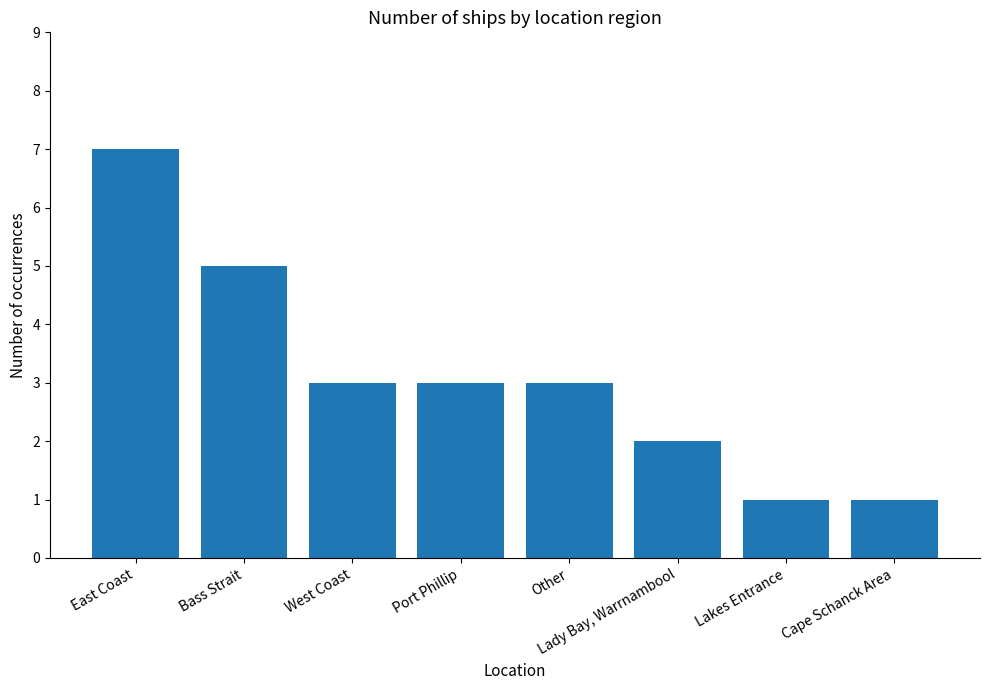

The chart shows a value of 2 at East Coast. True or false?

False